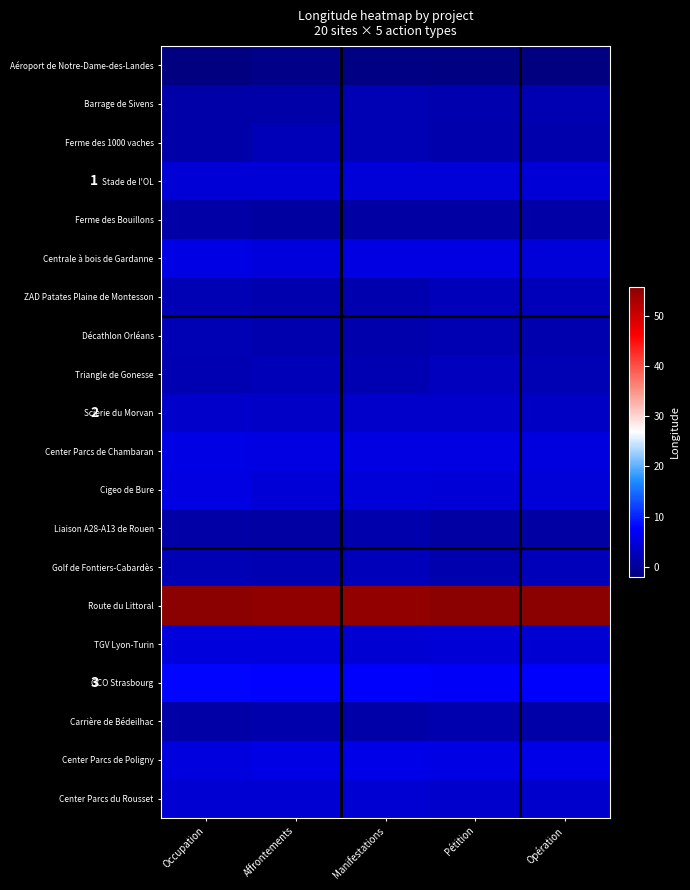

Which has a higher value, Manifestations or Affrontements?

Affrontements